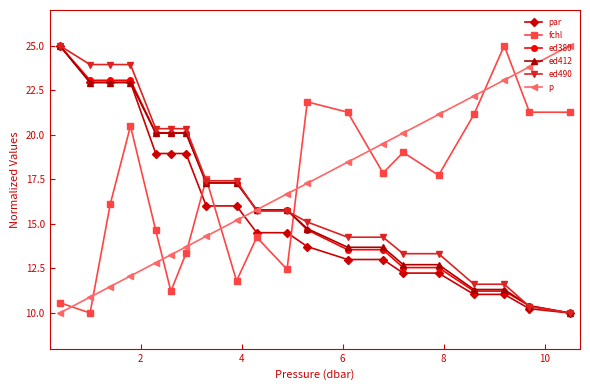

What is the value of the par point at the 20th from the left?

10.0